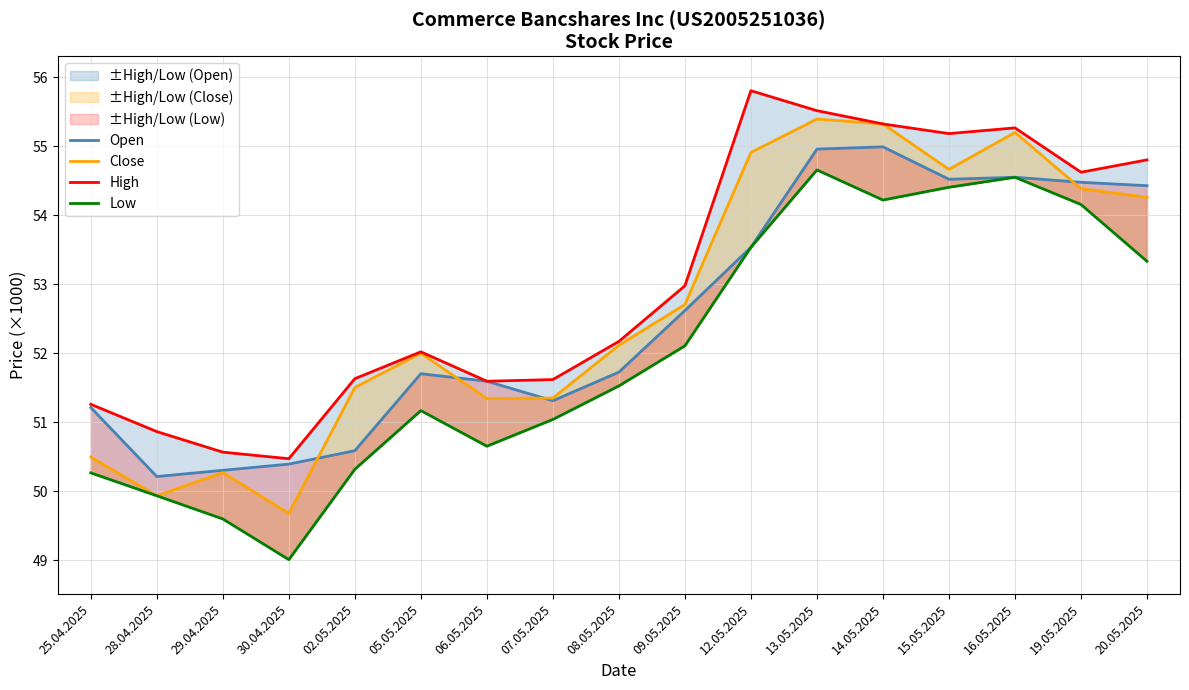

How many interior local valleys does the Close series have?

4